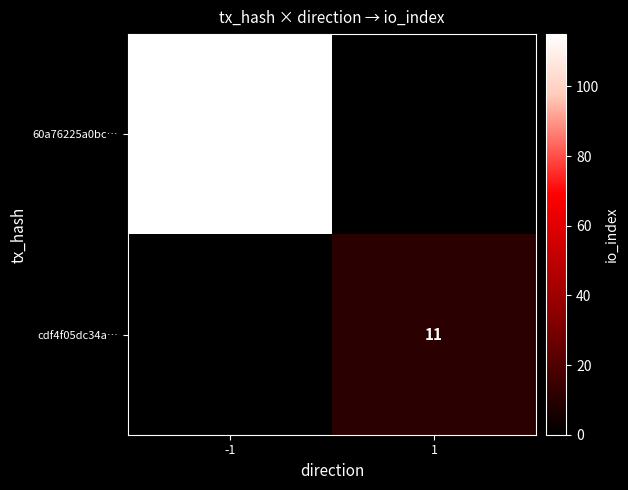

Is it true that 60a76225a0bc… equals 115 at -1?

True